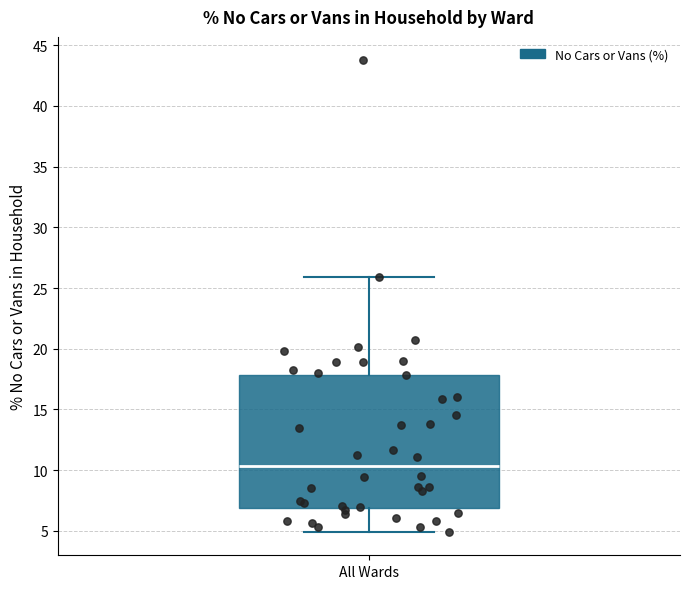

Transcribe this box plot: give where the median line is, the range the box spans, and where the two whiskers end, as read against the y-axis. The values are not printed on the chart, so give them approximately, as read against the axis.

median 10.5, box 7.0 to 18.0, whiskers 5.0 to 26.0